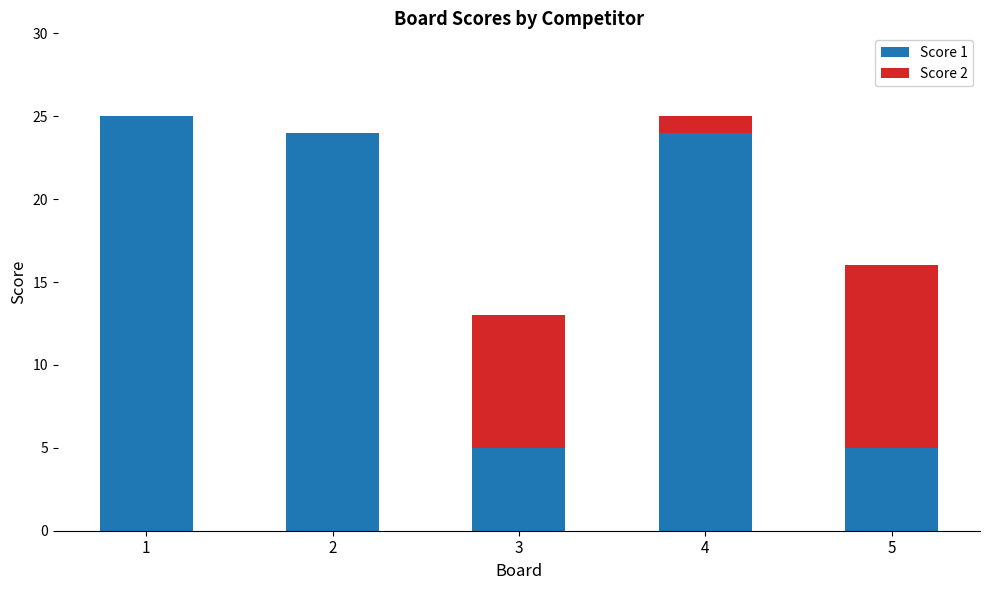

Is it true that Score 1 equals 7 at 5?

False